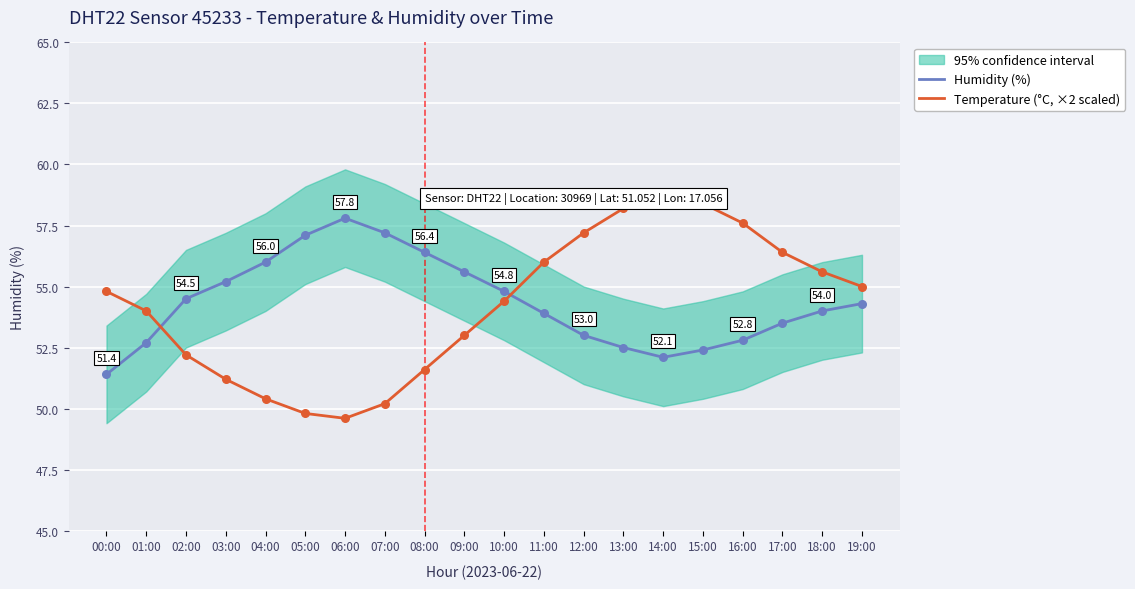

Which series contains the lowest Y value?

Temperature (°C, ×2 scaled)